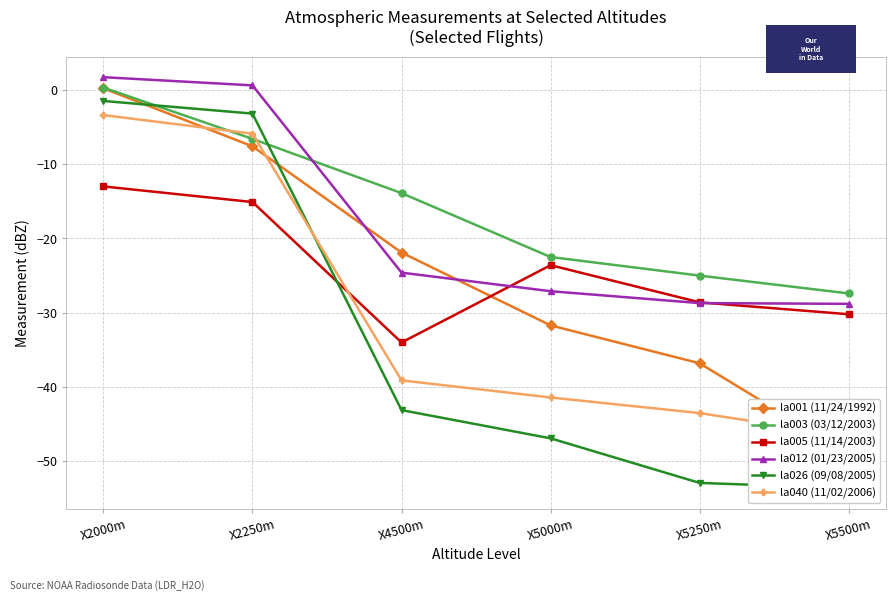

True or false: la026 (09/08/2005) has more than 2 points higher than both neighbors.

False